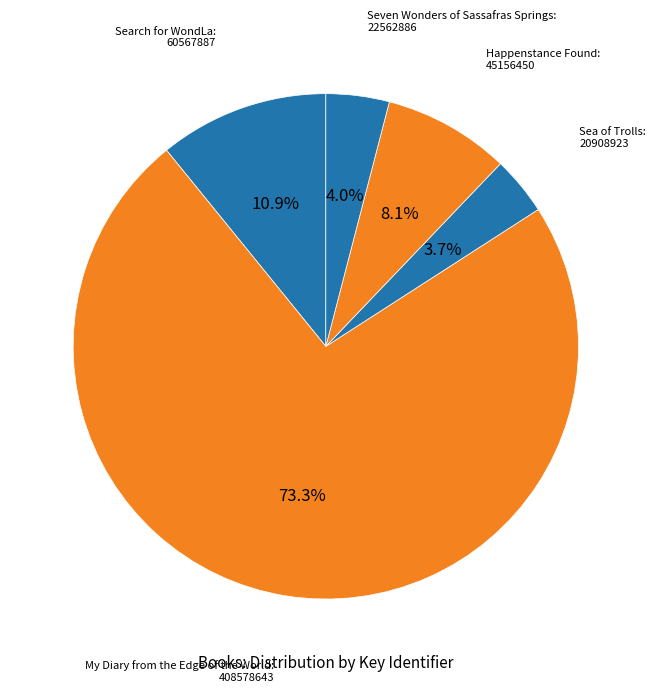

Count the number of slices in the pie.

5